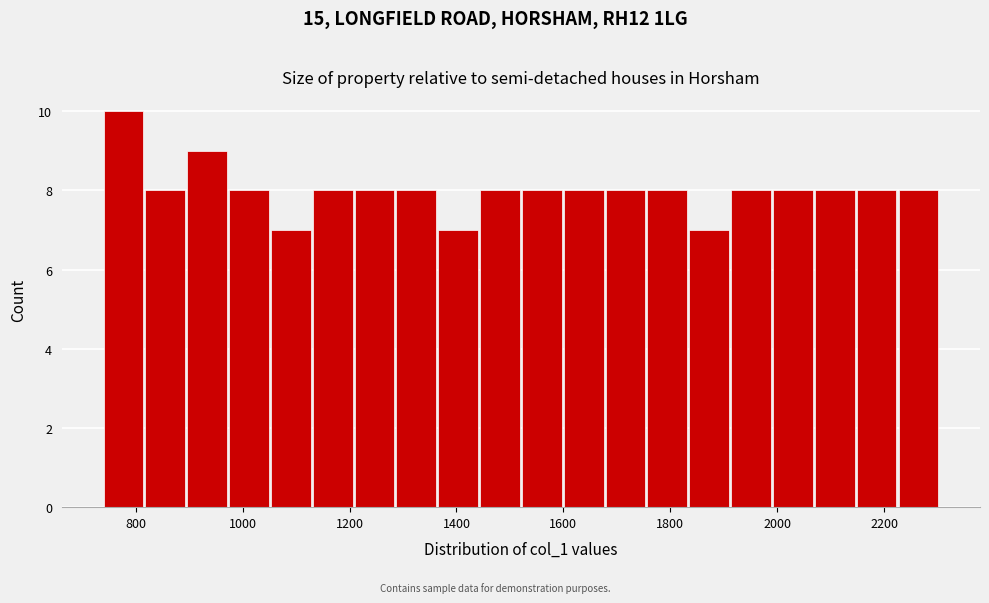

Around what value on the x-axis is the tallest bar? Give the approximate position of its centre, as read against the axis.

780